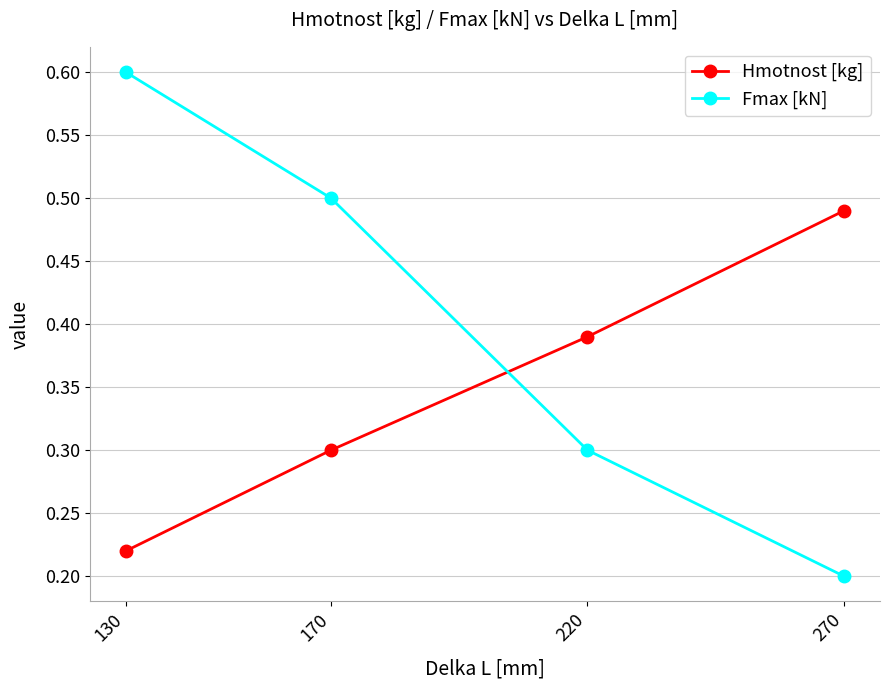

Between which two adjacent categories do Hmotnost [kg] and Fmax [kN] first intersect?

170 and 220